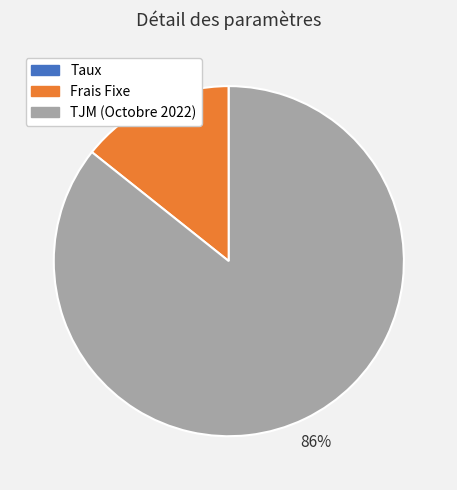

To the nearest percent, what percentage of the pie is TJM (Octobre 2022)?

86%